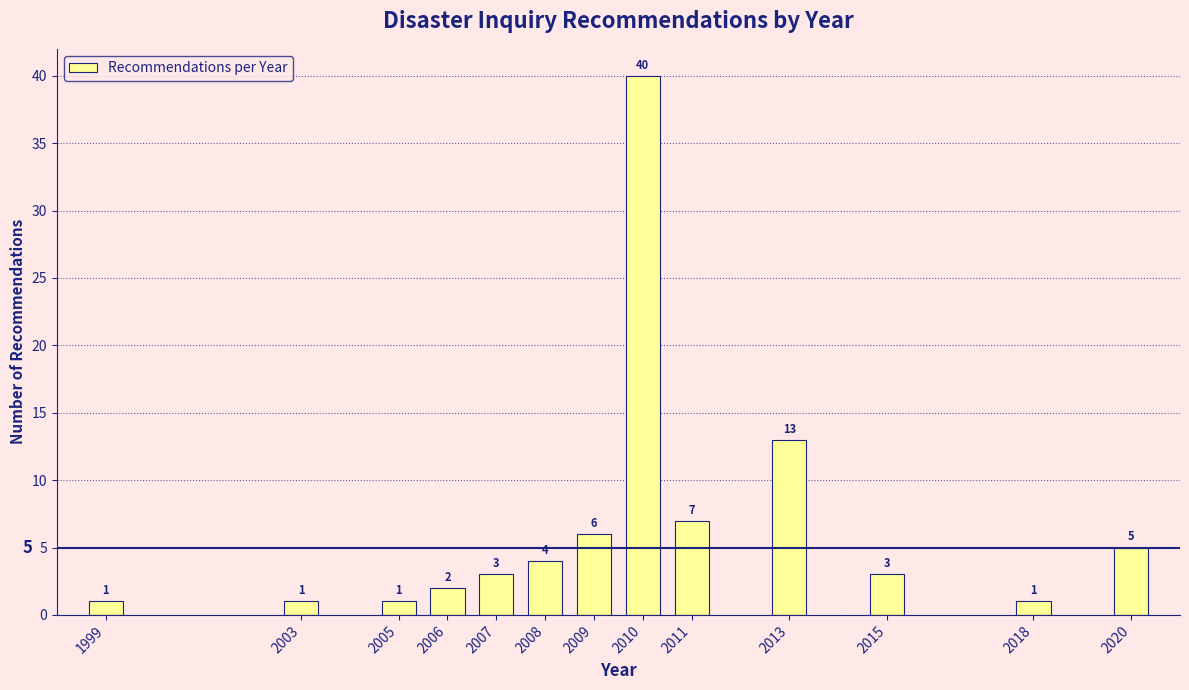

Reading left to right, transcribe all the data shown in this chart.

1999=1	2003=1	2005=1	2006=2	2007=3	2008=4	2009=6	2010=40	2011=7	2013=13	2015=3	2018=1	2020=5